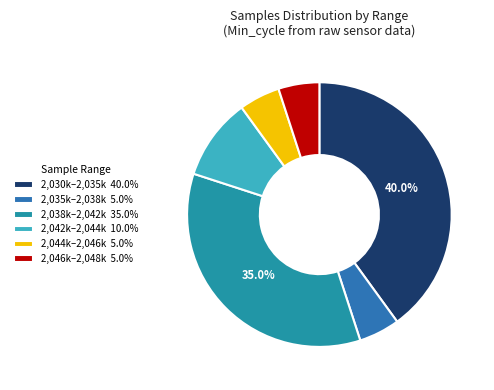

How many segments does this pie chart have?

6